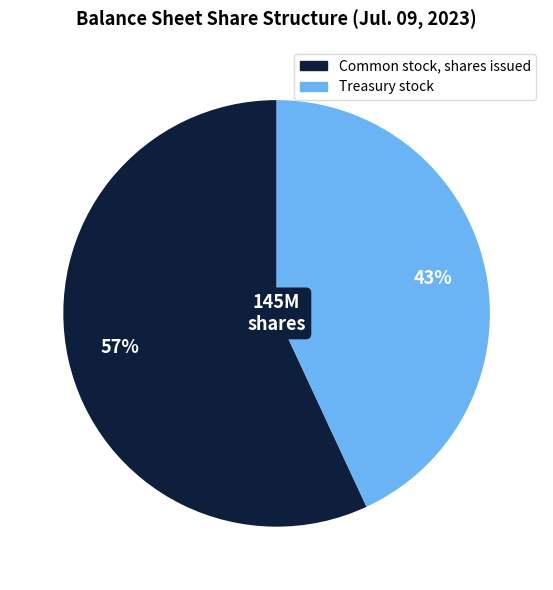

What is the ratio of the value at Treasury stock to the value at Common stock, shares issued?

0.8